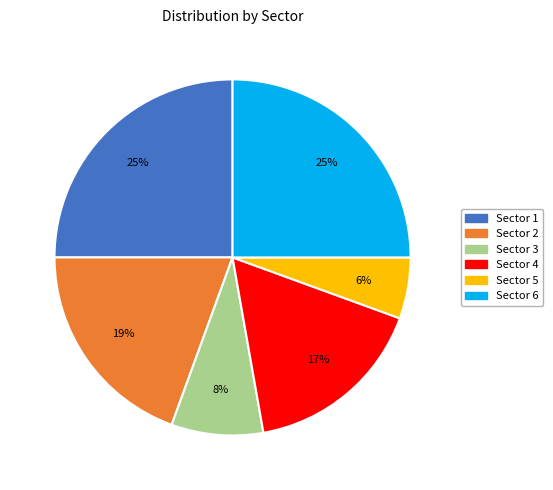

What is the ratio of the value at Sector 6 to the value at Sector 2?

1.3